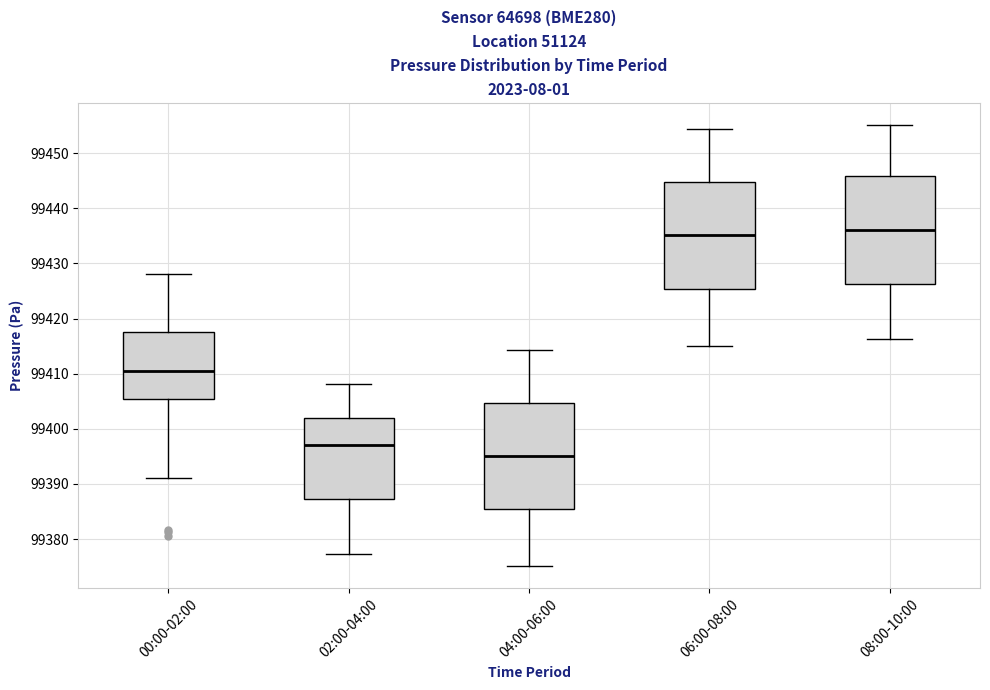

Reading left to right, read every box against the y-axis: the position of its median line, the range the box covers, and the ends of its whiskers. The values are not printed on the chart, so give them approximately, as read against the axis.

00:00-02:00: median 99410, box 99405 to 99418, whiskers 99391 to 99428
02:00-04:00: median 99397, box 99387 to 99402, whiskers 99377 to 99408
04:00-06:00: median 99395, box 99385 to 99405, whiskers 99375 to 99414
06:00-08:00: median 99435, box 99425 to 99445, whiskers 99415 to 99454
08:00-10:00: median 99436, box 99426 to 99446, whiskers 99416 to 99455